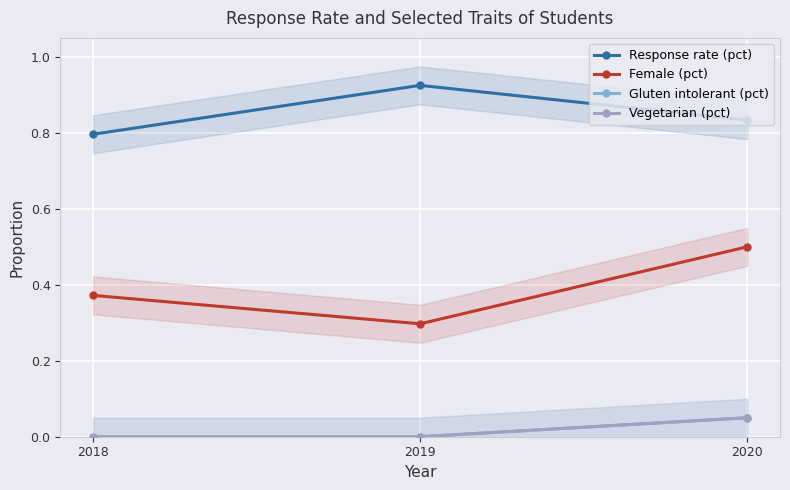

What is the value of the Female (pct) point at the 2nd from the left?

0.3